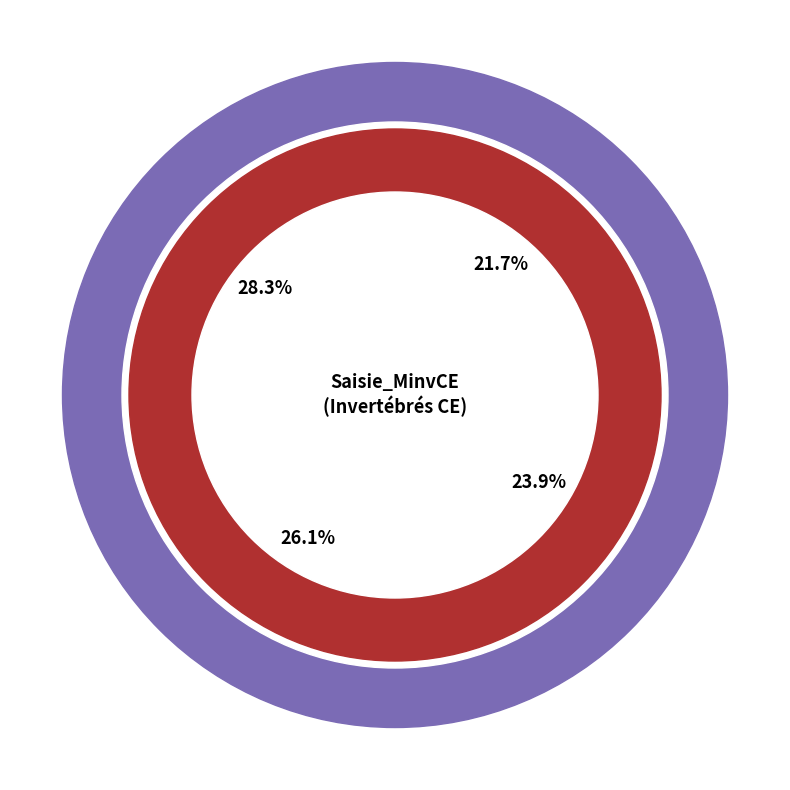

Count the number of slices in the pie.

4